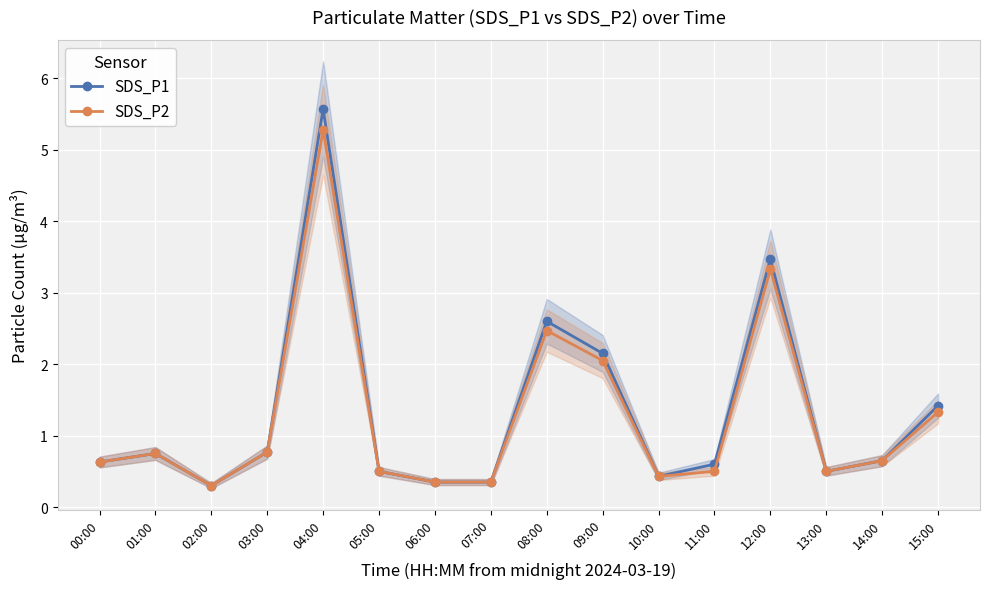

True or false: SDS_P2 and SDS_P1 cross at least once.

False